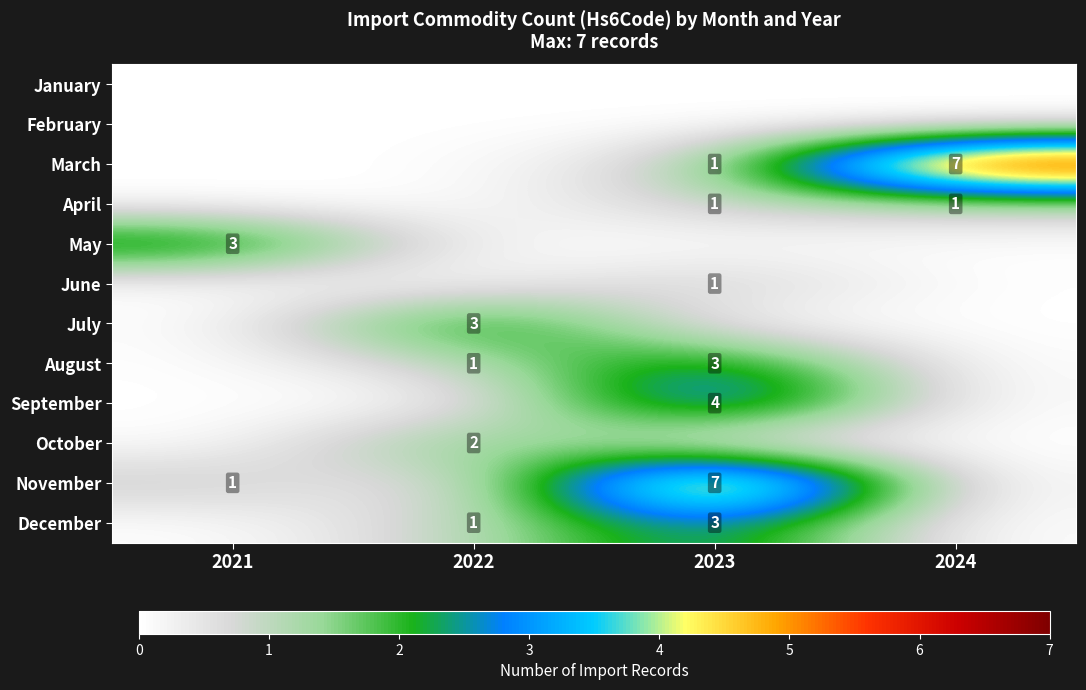

True or false: August has a value of 4 at 2023.

False